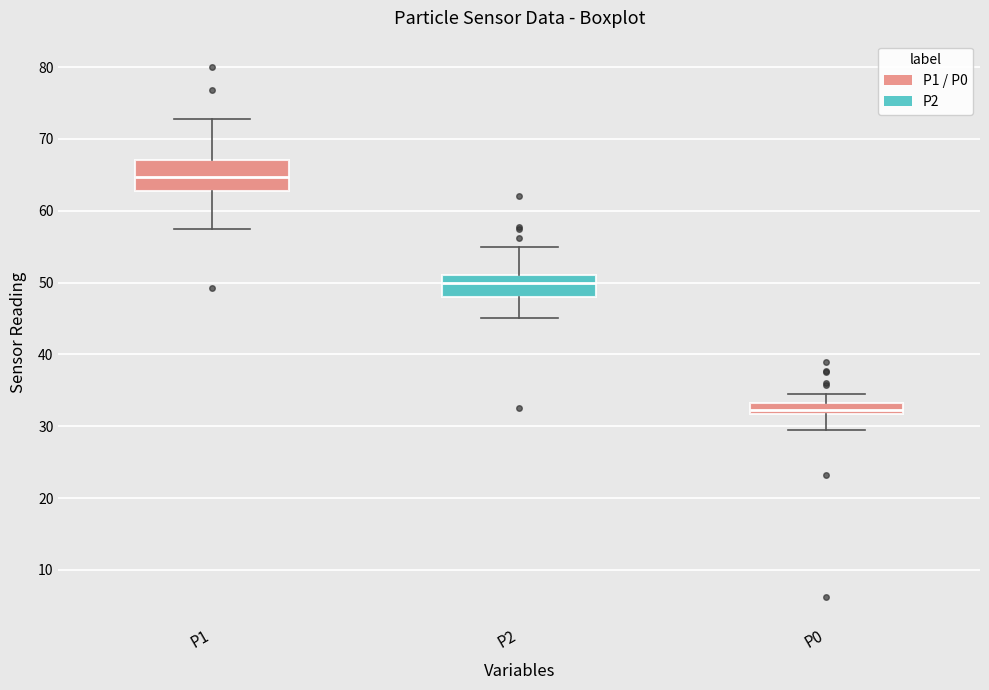

Where is the lower edge of the box for P0 on the y-axis? The values are not printed on the chart, so give them approximately, as read against the axis.

32